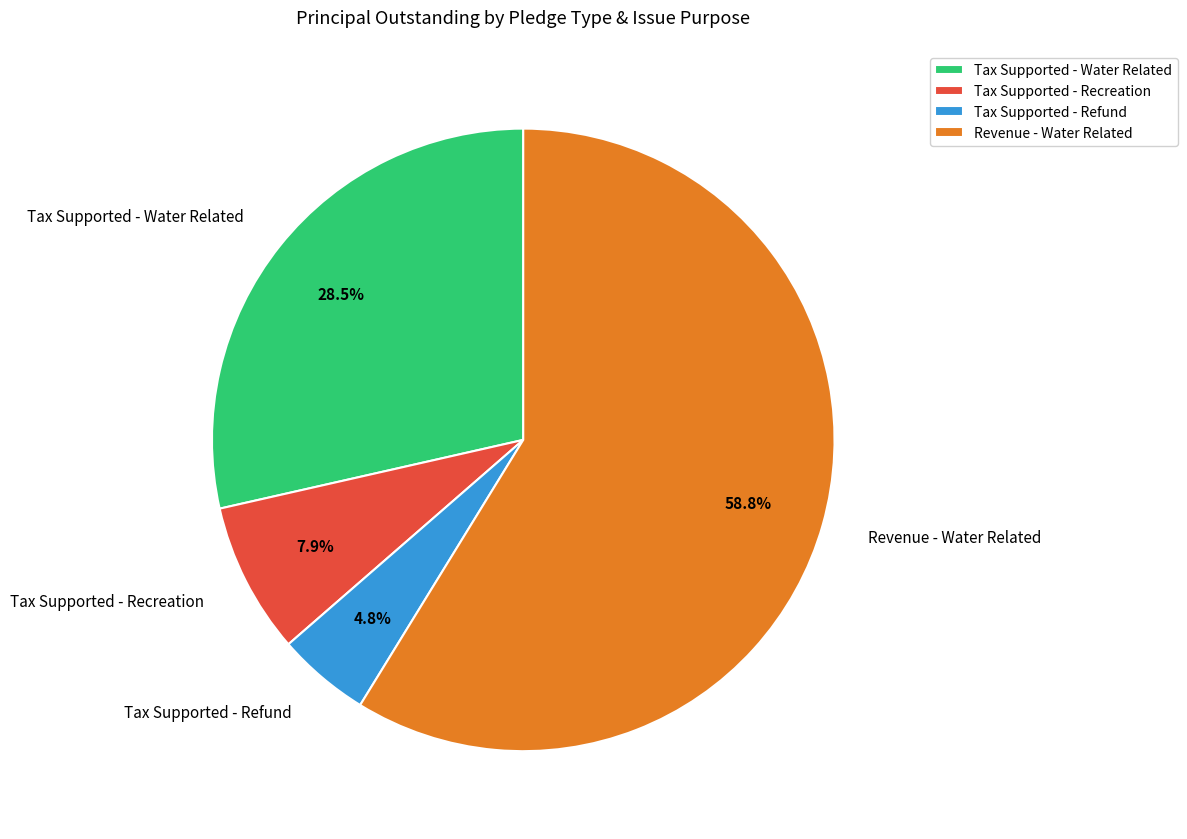

How many slices are in this pie chart?

4